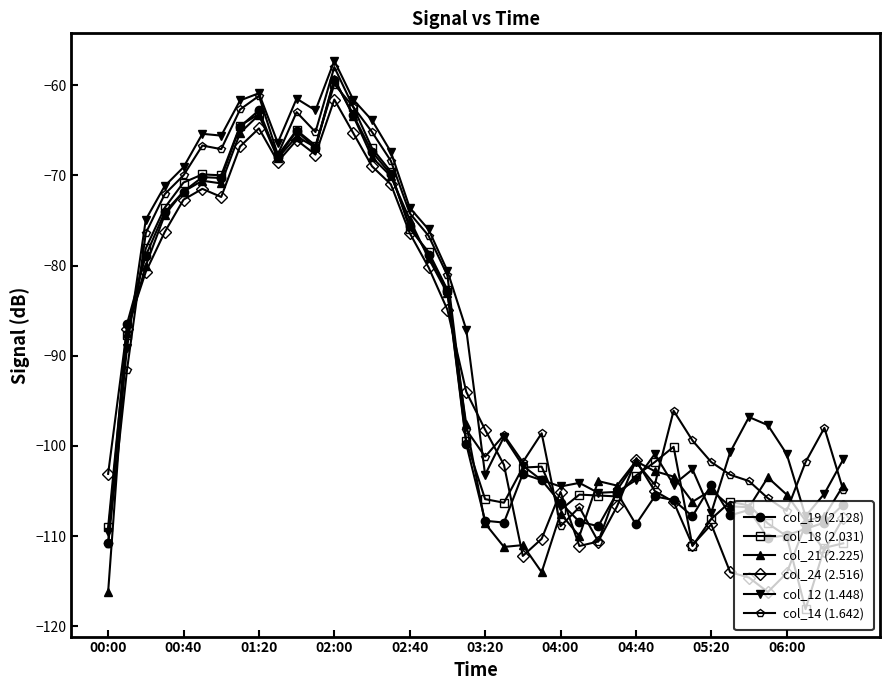

How many series are shown in this chart?

6